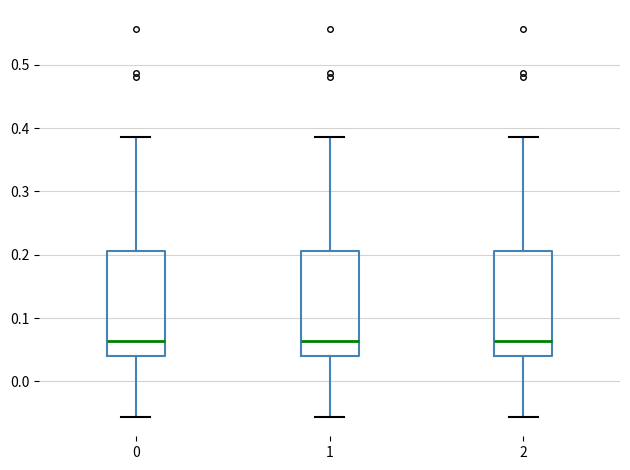

Reading left to right, read every box against the y-axis: the position of its median line, the range the box covers, and the ends of its whiskers. The values are not printed on the chart, so give them approximately, as read against the axis.

0: median 0.06, box 0.04 to 0.21, whiskers -0.06 to 0.39
1: median 0.06, box 0.04 to 0.21, whiskers -0.06 to 0.39
2: median 0.06, box 0.04 to 0.21, whiskers -0.06 to 0.39